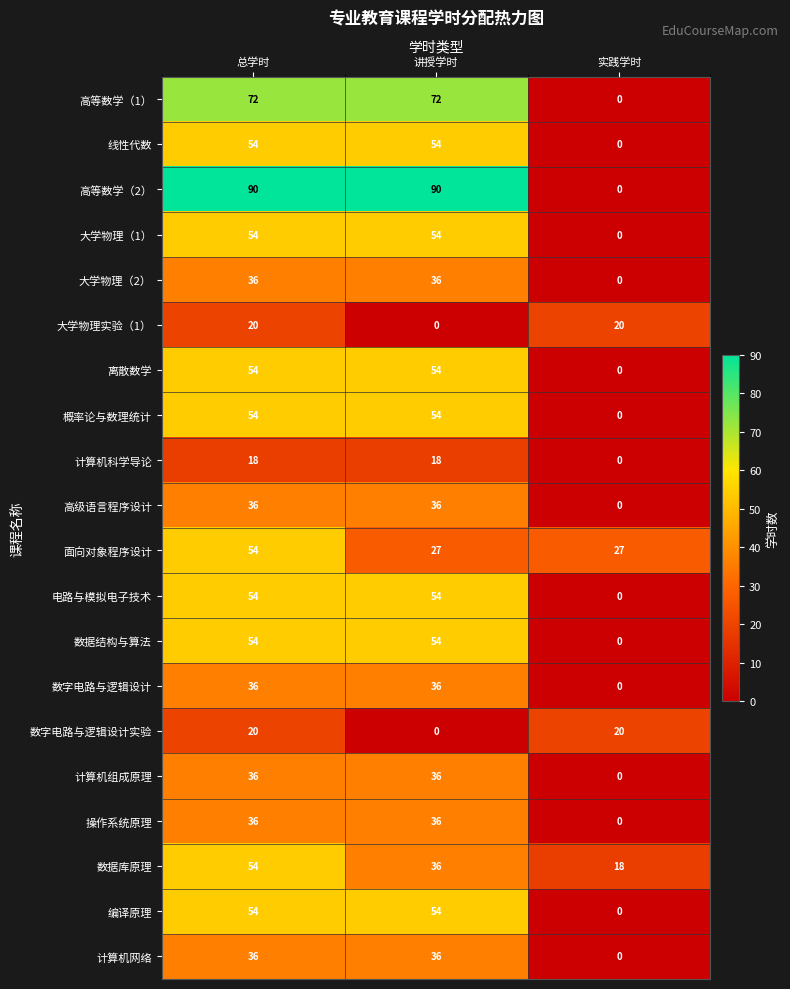

What is the total value across all series at 讲授学时?

837